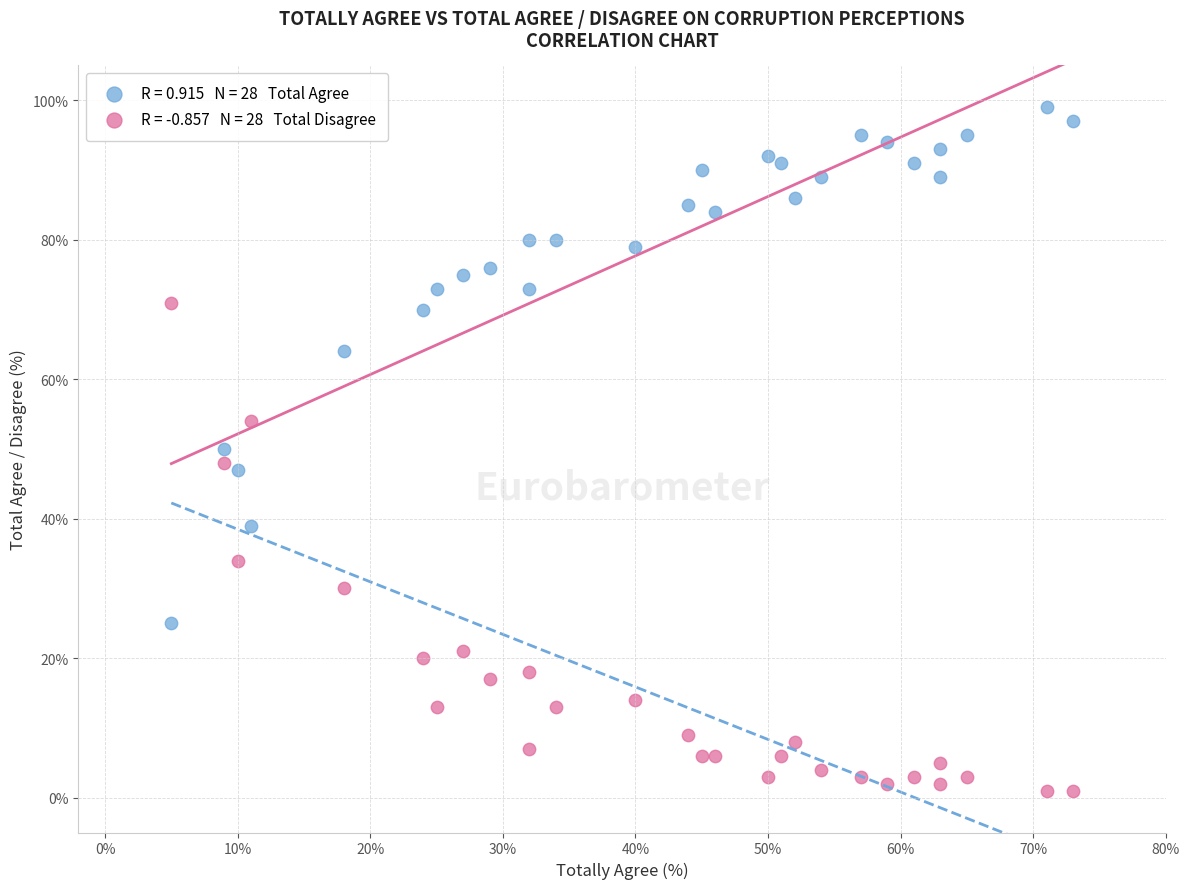

Across all data points, what is the range of Y values (max minus min)?

98